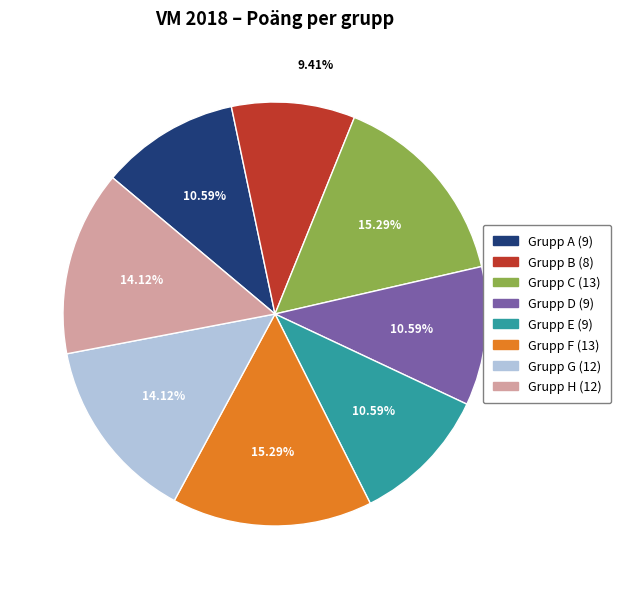

Do Grupp E and Grupp H together represent more than half of the pie?

No